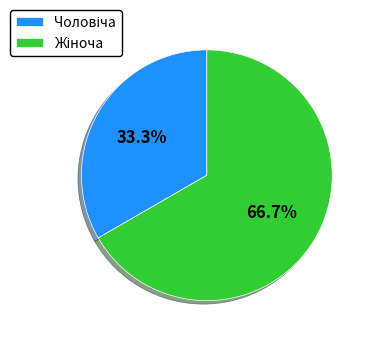

Does any single category account for the majority?

Yes